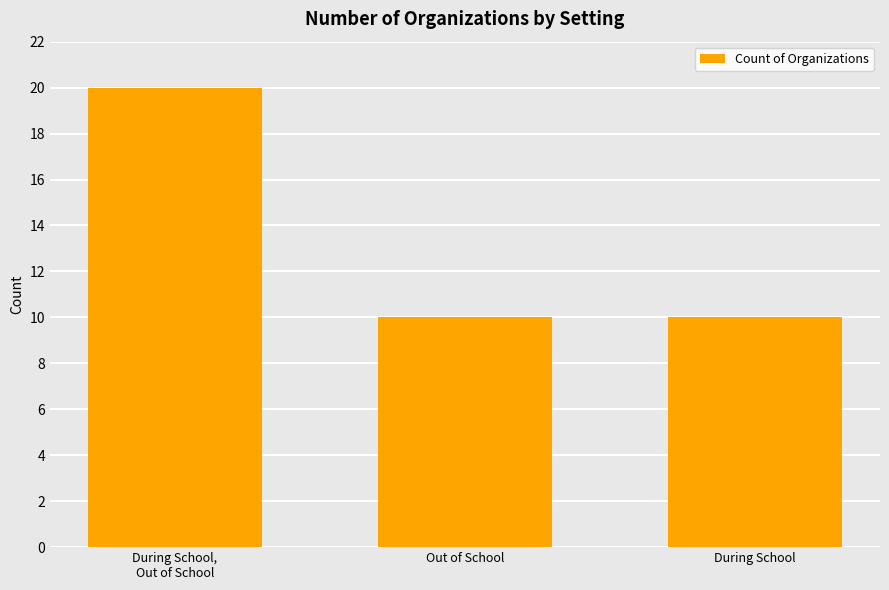

What is the change in value from During School,
Out of School to During School?

-10